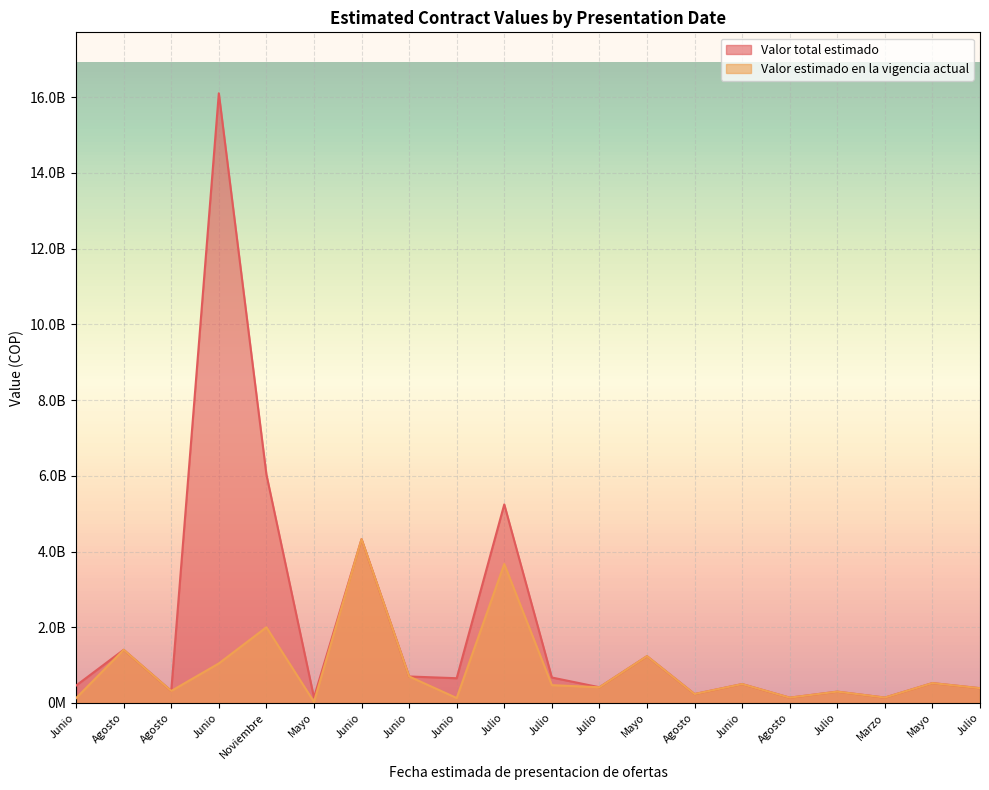

Rank the series by their maximum value, from lowest to highest.

Valor estimado en la vigencia actual, Valor total estimado